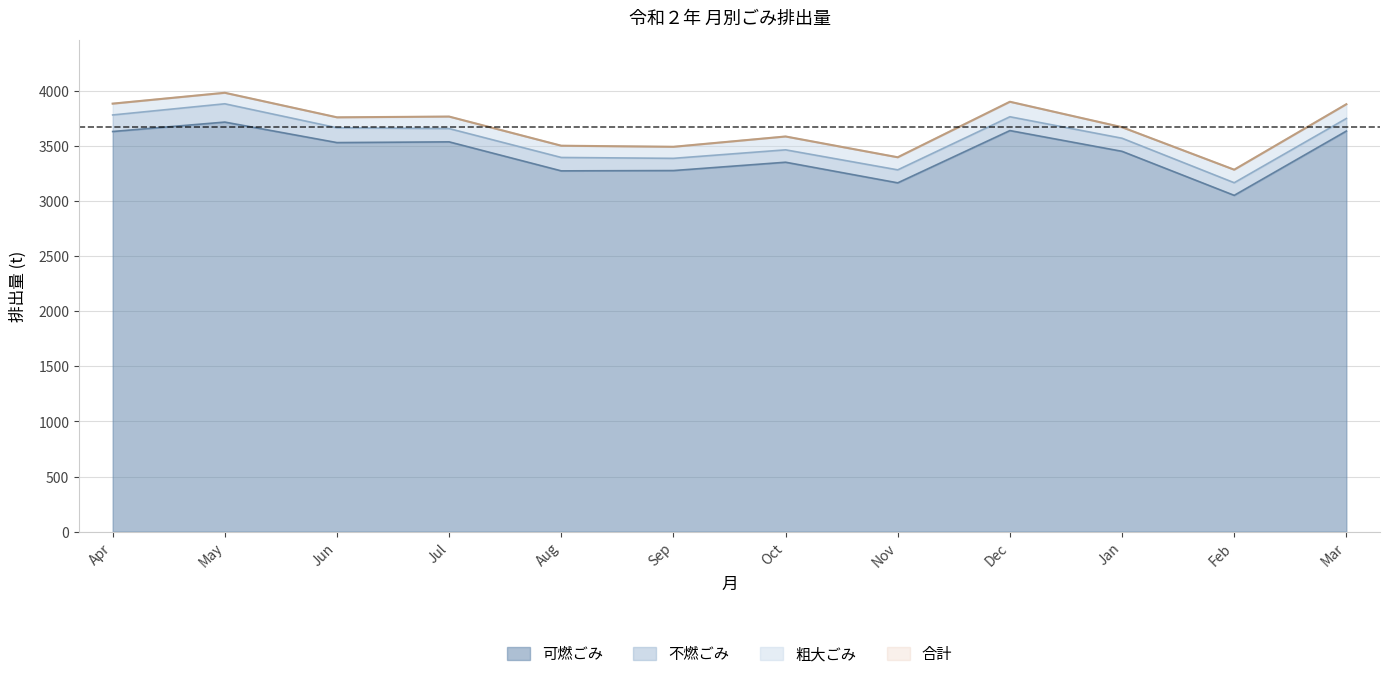

Which category has the lowest value in the 可燃ごみ series?

Feb